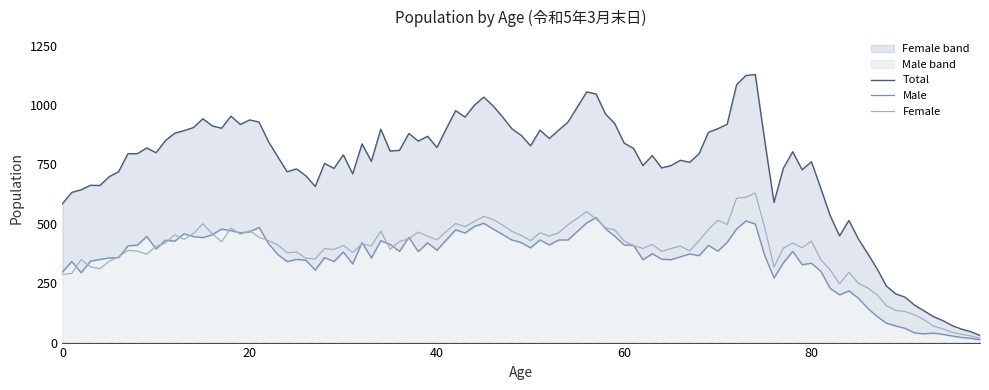

The Male series shows 528 at 40. True or false?

False